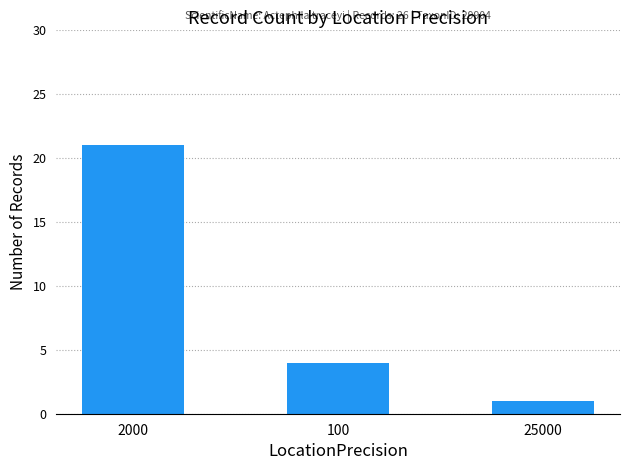

What is the maximum value shown in the chart?

21